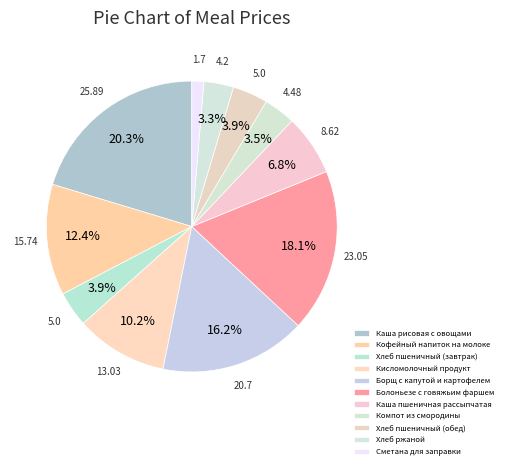

Is there any slice that represents more than half of the pie?

No